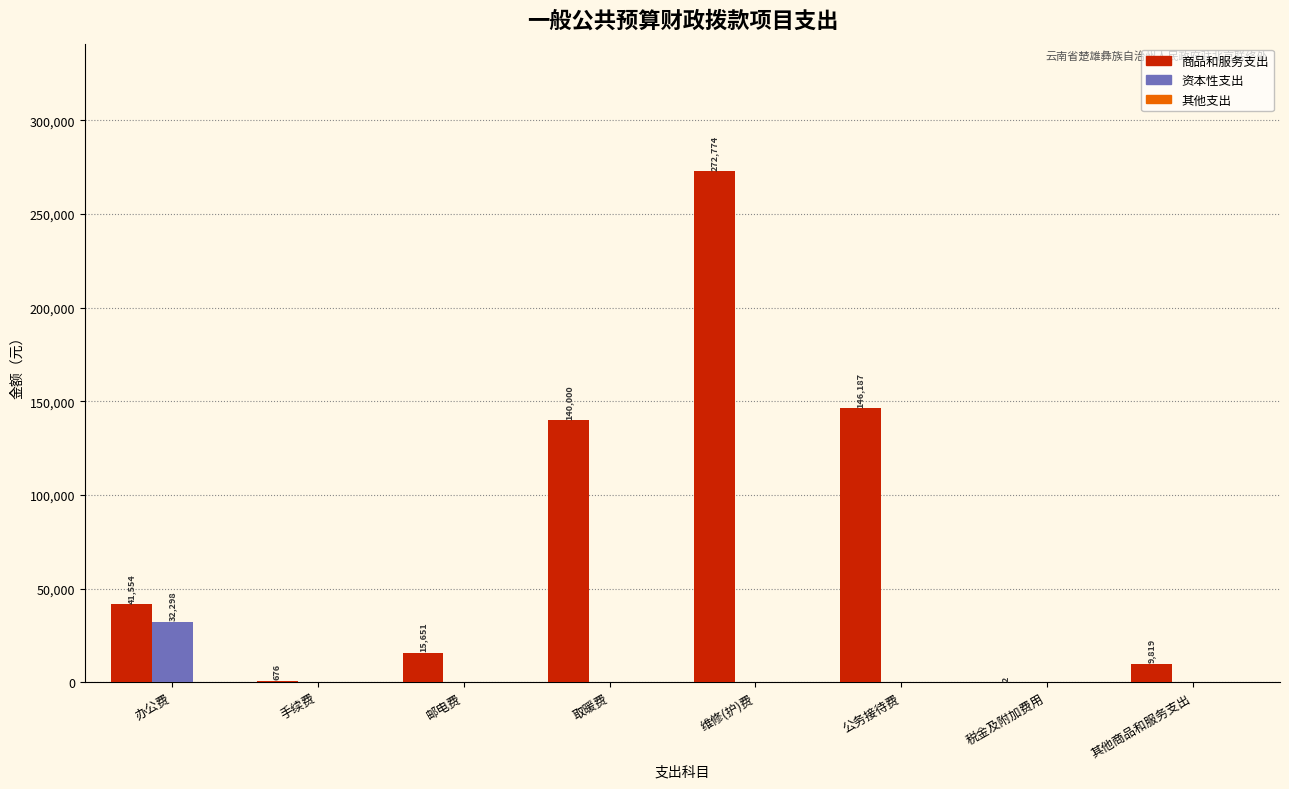

Where is 商品和服务支出 nearest to the value 136388?

取暖费